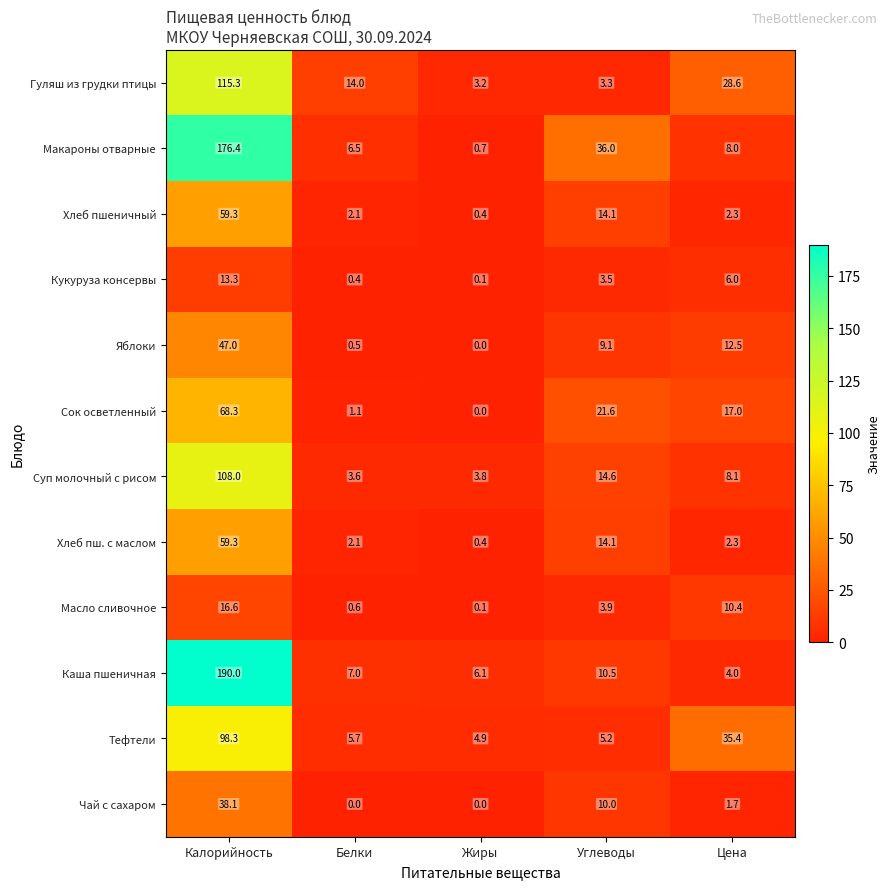

At which category is the sum across all series the highest?

Калорийность